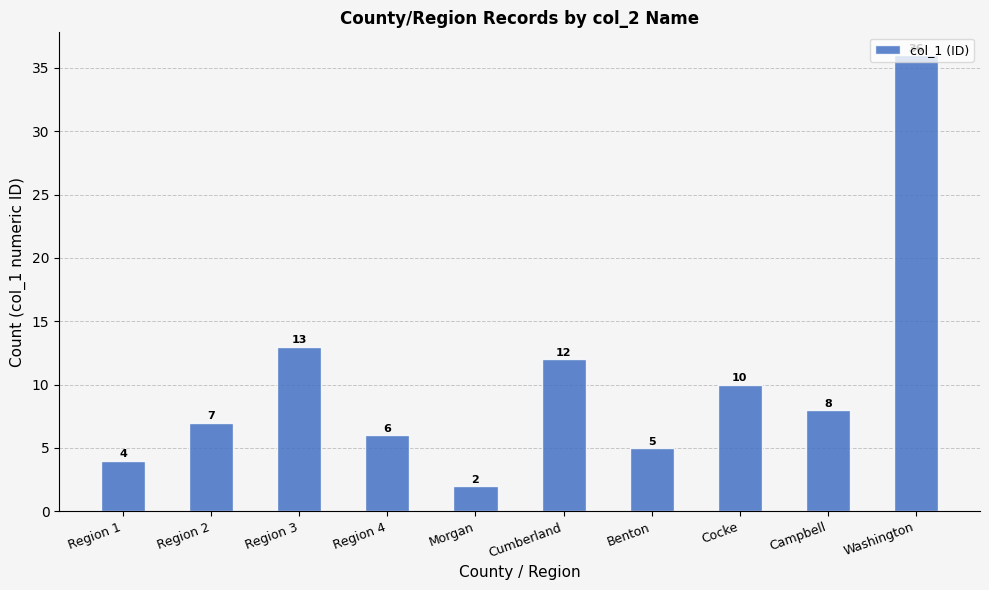

Reading left to right, extract all data points from this chart.

4	7	13	6	2	12	5	10	8	36